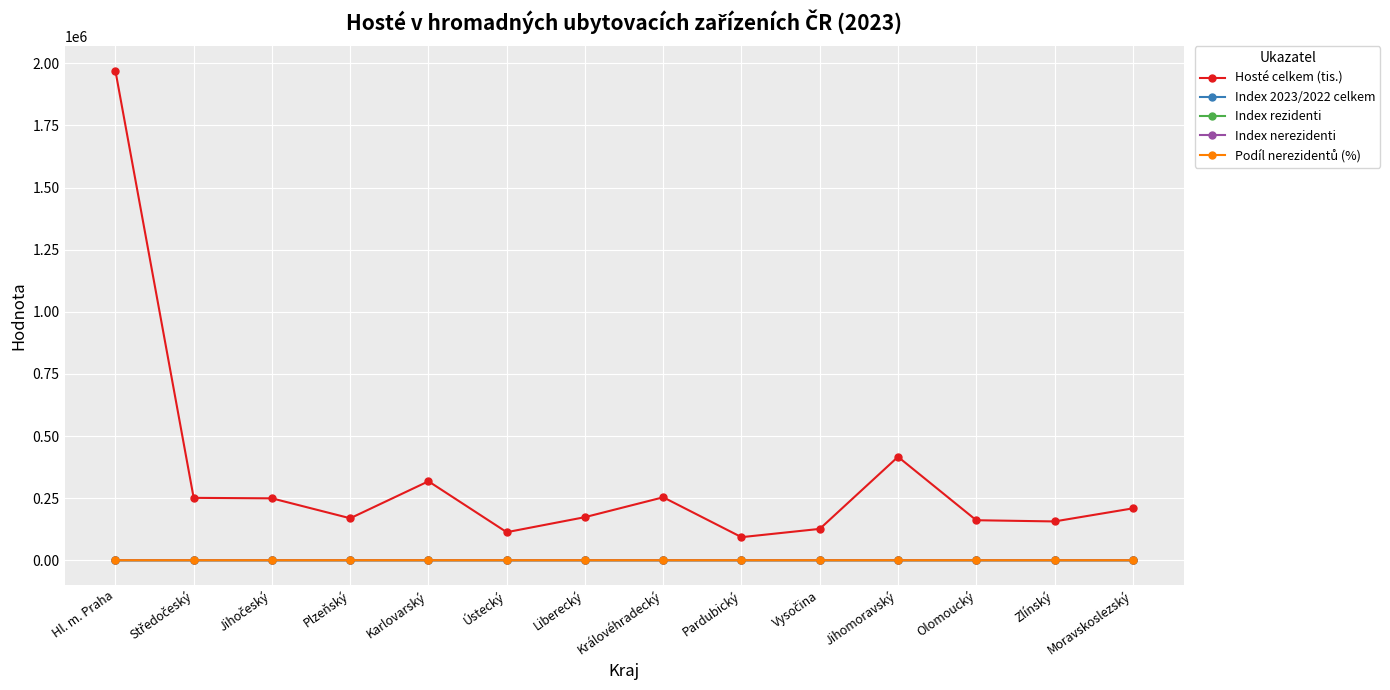

What is the total value across all series at Liberecký?

173784.3